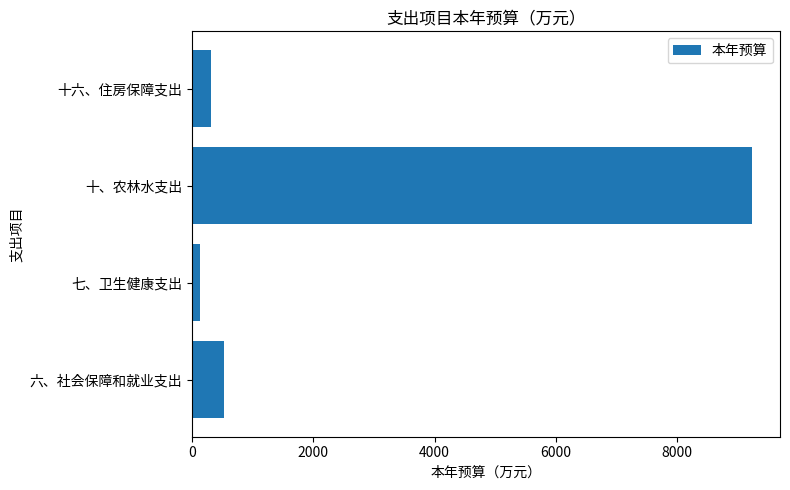

Are the bars grouped side by side (vs. stacked)?

No